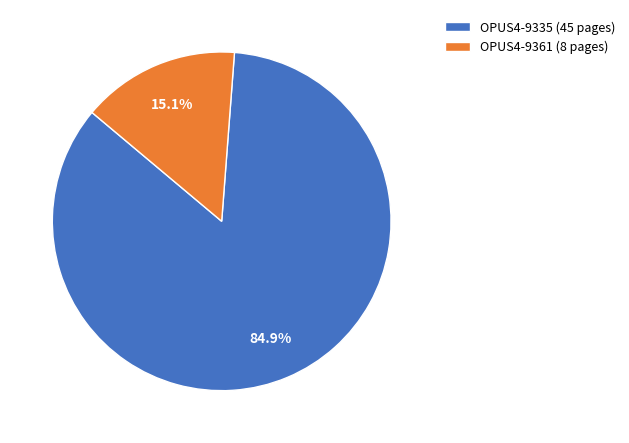

The OPUS4-9361 slice represents 15% of the pie. True or false?

True